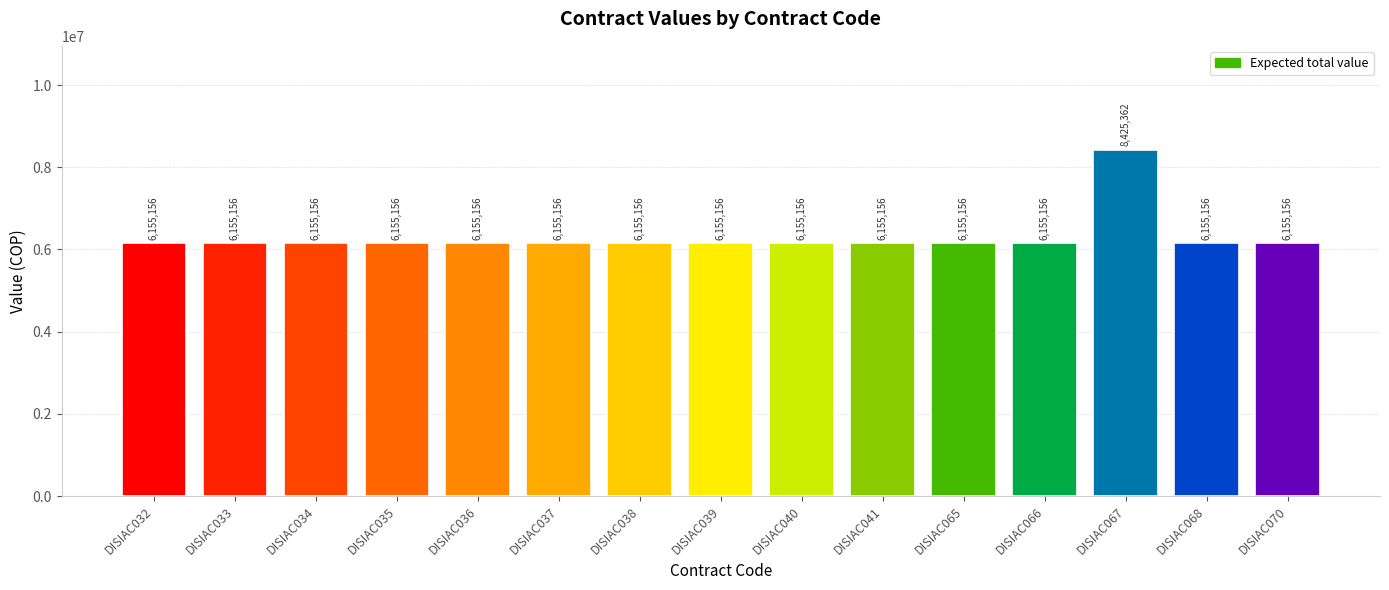

How many bars are there in total?

15